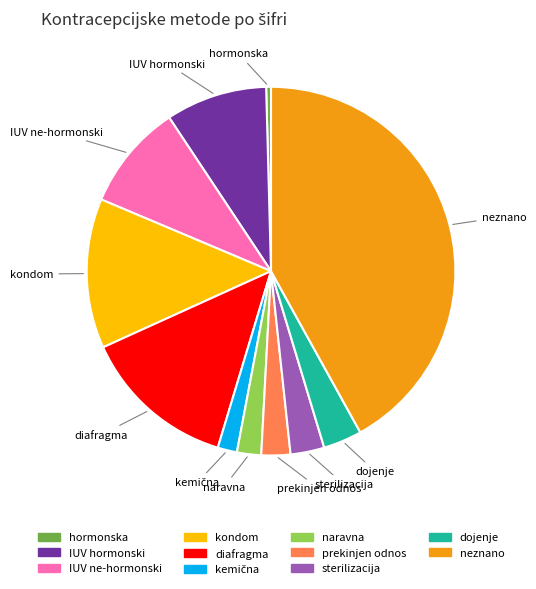

Count the number of slices in the pie.

11